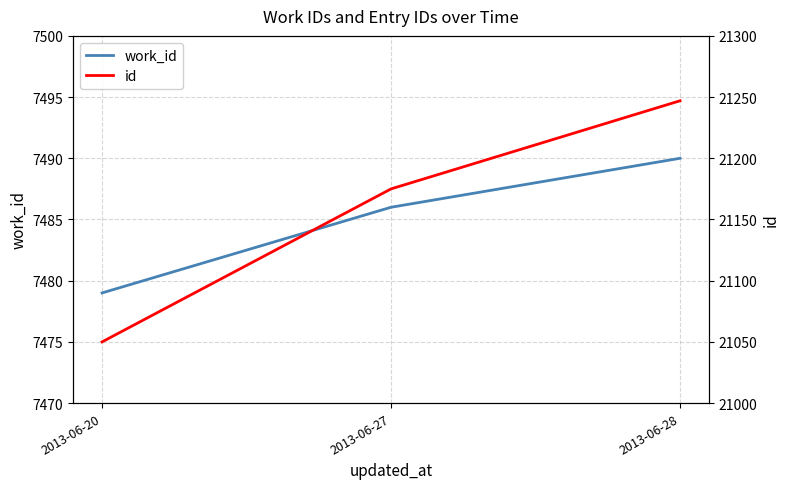

Rank the series by their maximum value, from lowest to highest.

work_id, id